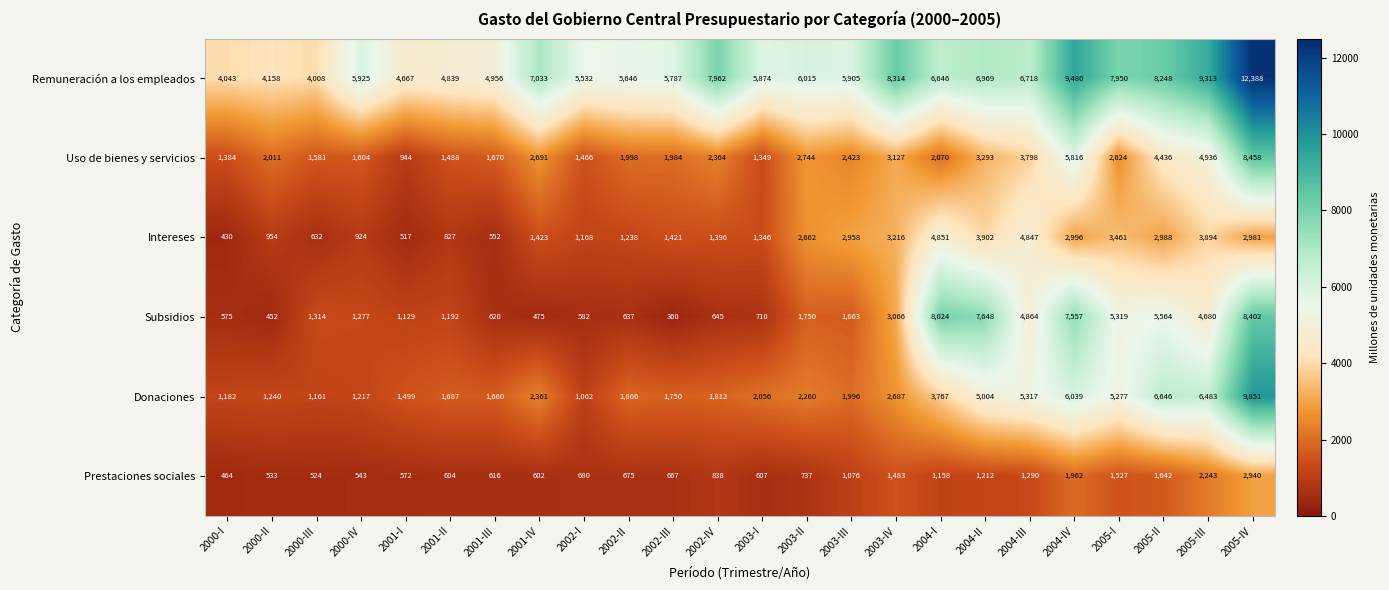

Rank the series at 2001-IV from highest to lowest value.

Remuneración a los empleados, Uso de bienes y servicios, Donaciones, Intereses, Prestaciones sociales, Subsidios